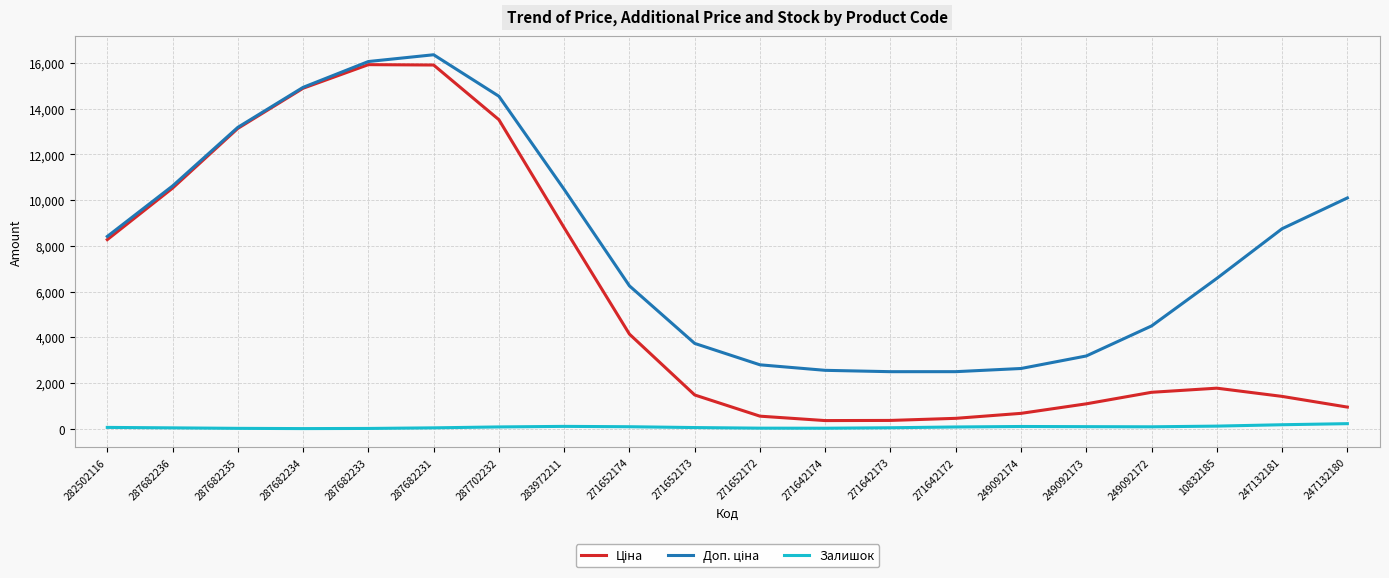

What is the difference between the highest and lowest values at 282502116?

8351.2